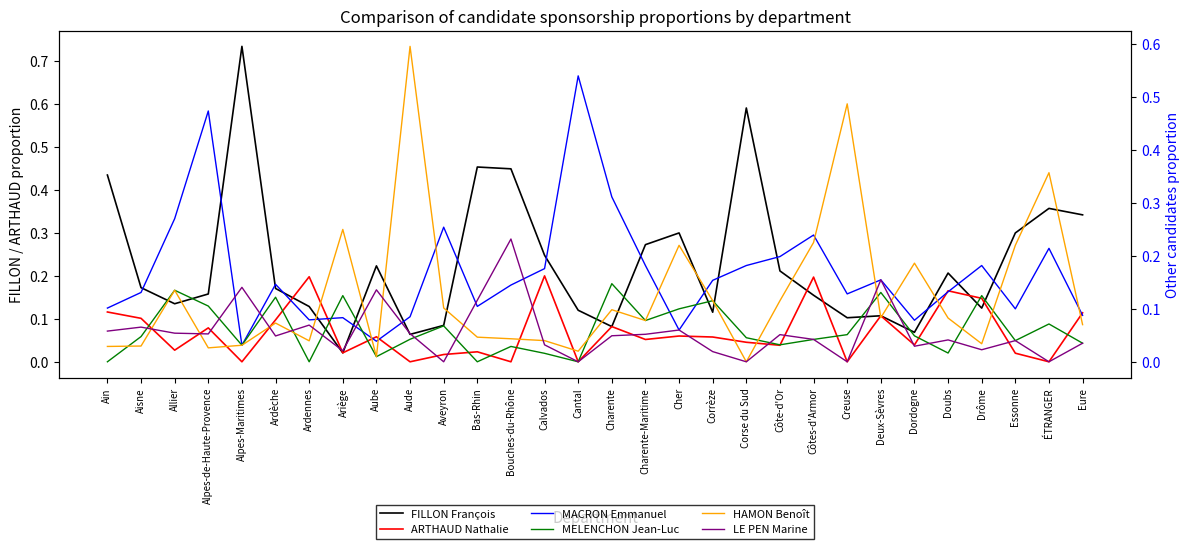

What position from the right is Ardèche?

25